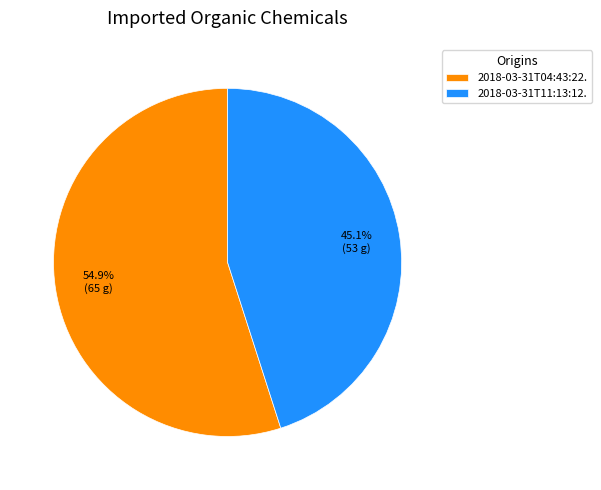

Does any single category account for the majority?

Yes